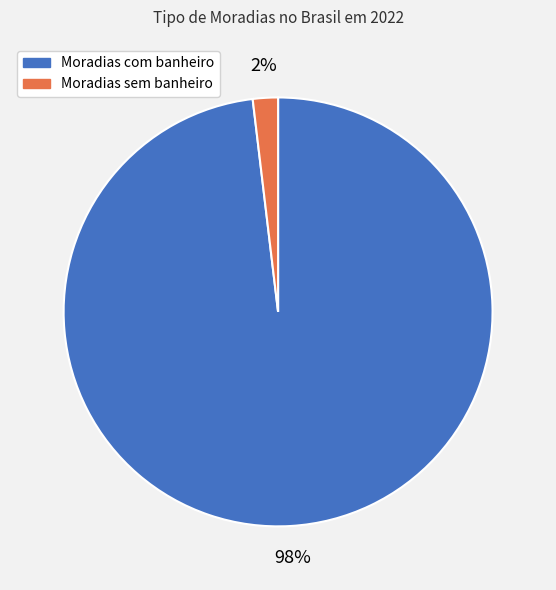

Rank the categories by value from lowest to highest.

Moradias sem banheiro, Moradias com banheiro